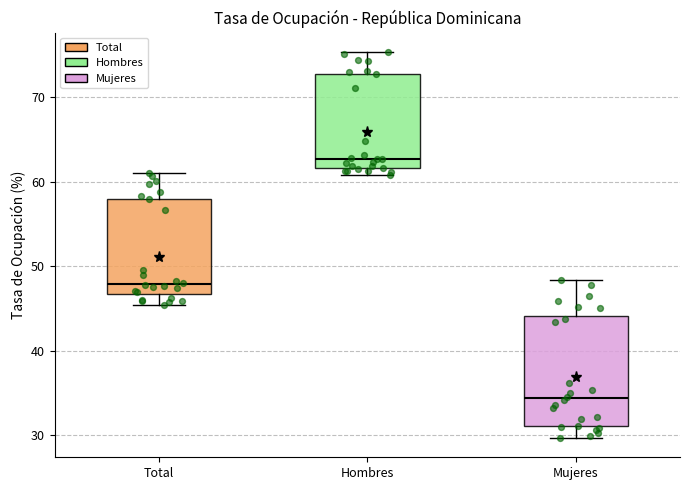

Reading left to right, transcribe this box plot: for each box, give where its median line is, the range the box spans, and where its two whiskers end, as read against the y-axis. The values are not printed on the chart, so give them approximately, as read against the axis.

Total: median 48, box 47 to 58, whiskers 45 to 61
Hombres: median 63, box 62 to 73, whiskers 61 to 75
Mujeres: median 34, box 31 to 44, whiskers 30 to 48